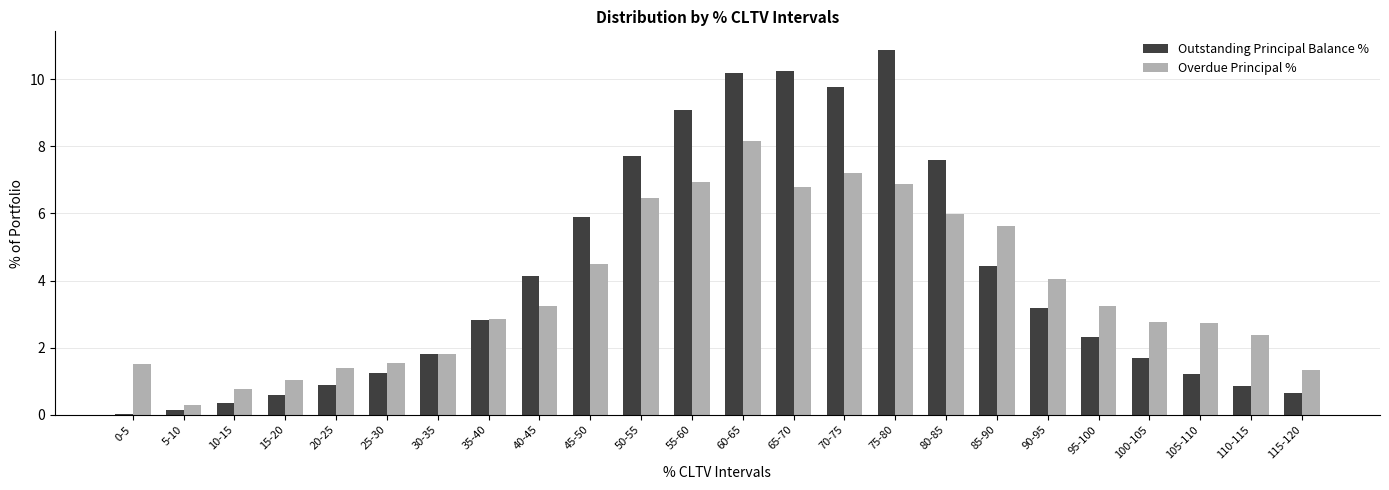

What are all the series names shown in the legend?

Outstanding Principal Balance %, Overdue Principal %